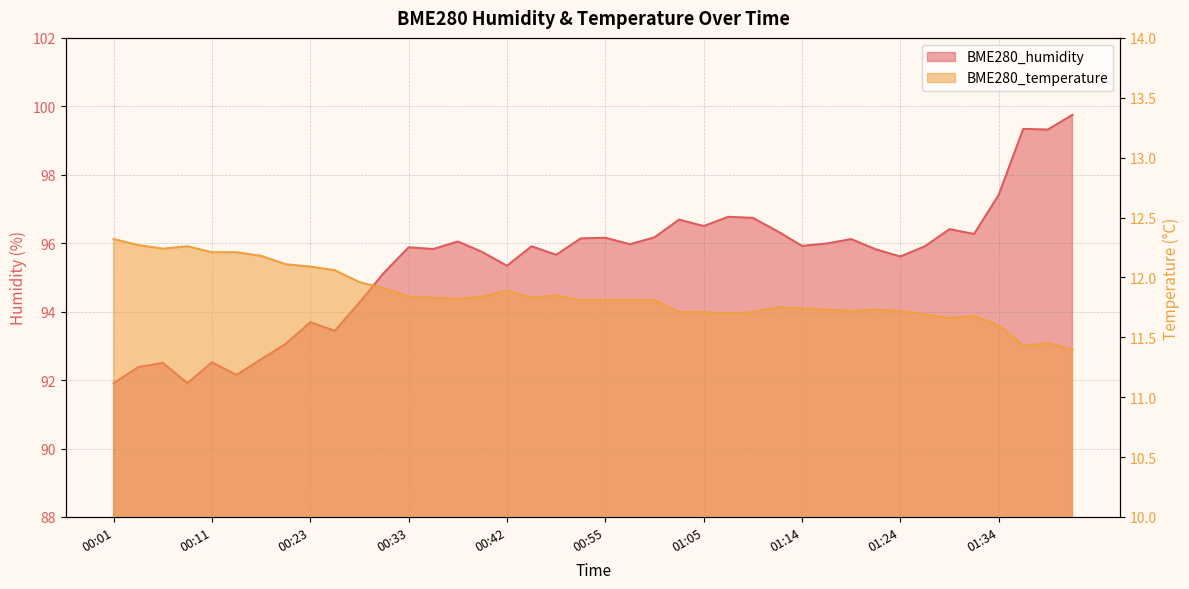

True or false: BME280_humidity has more than 0 interior local peaks.

True